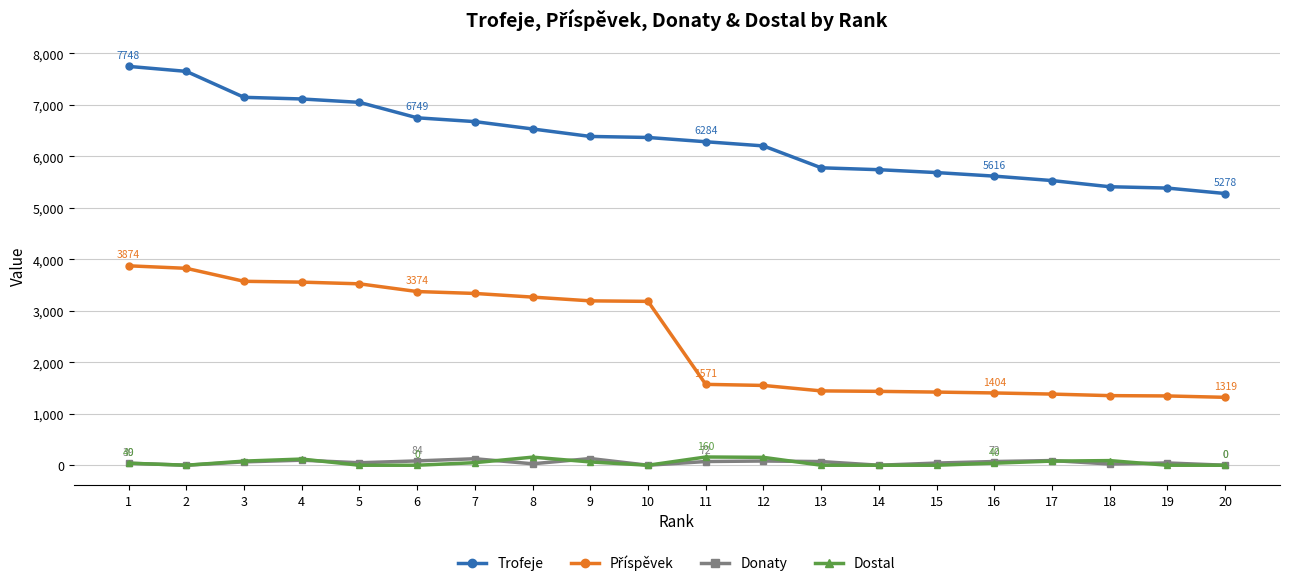

How many data points does each series have?

20